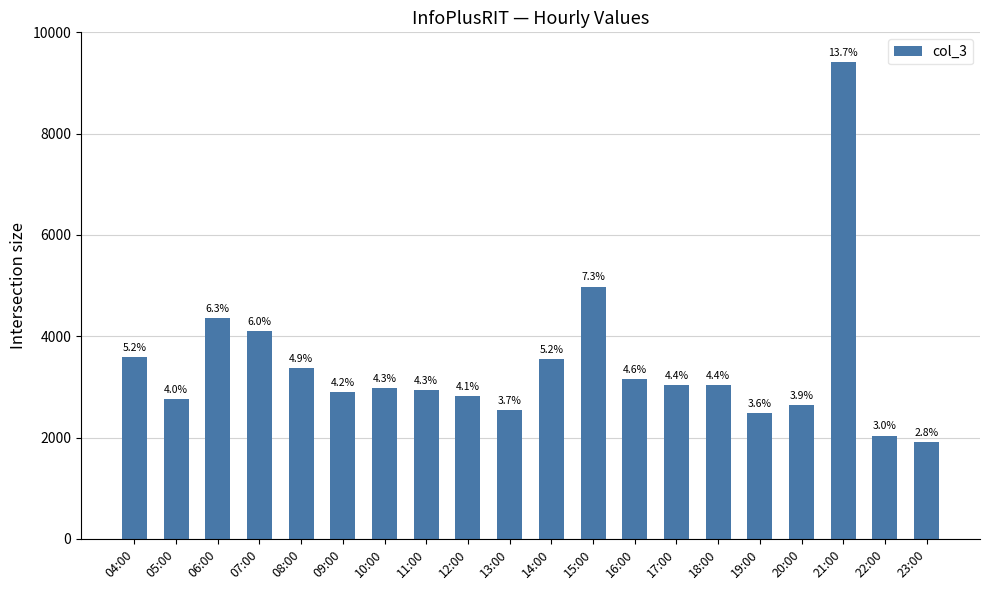

Which has a higher value, 07:00 or 10:00?

07:00